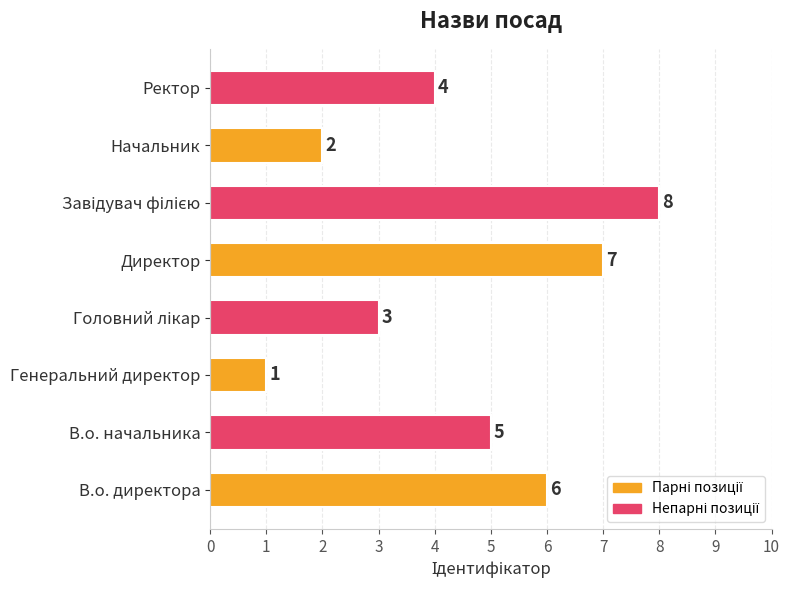

True or false: the data shows 4 at Директор.

False